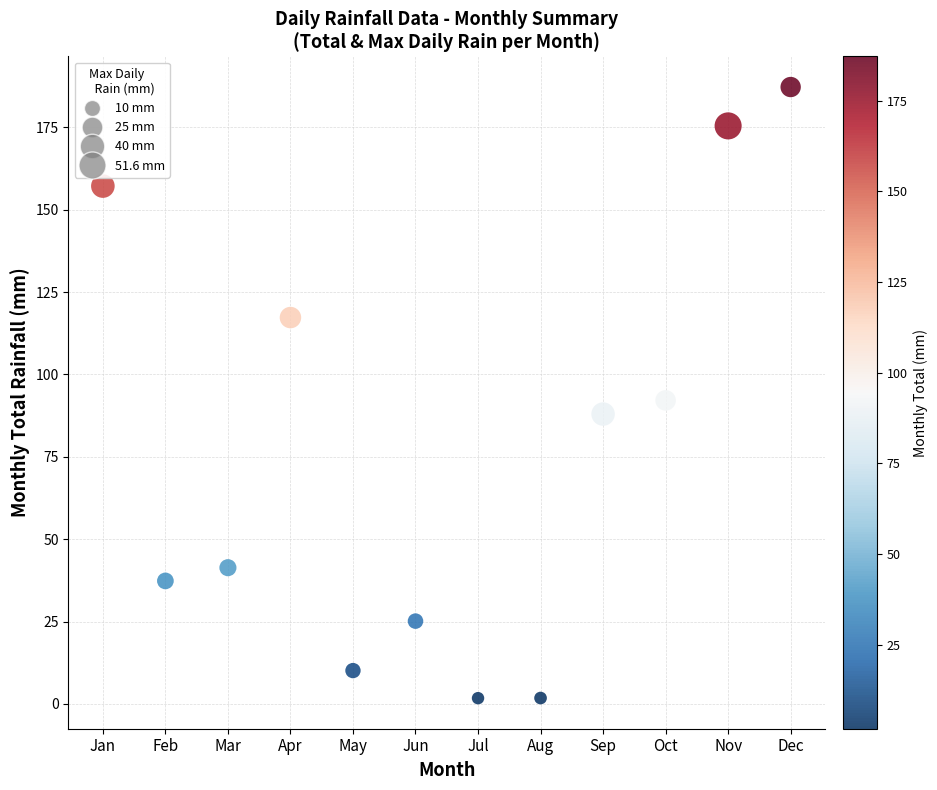

What is the average Y value?

77.9